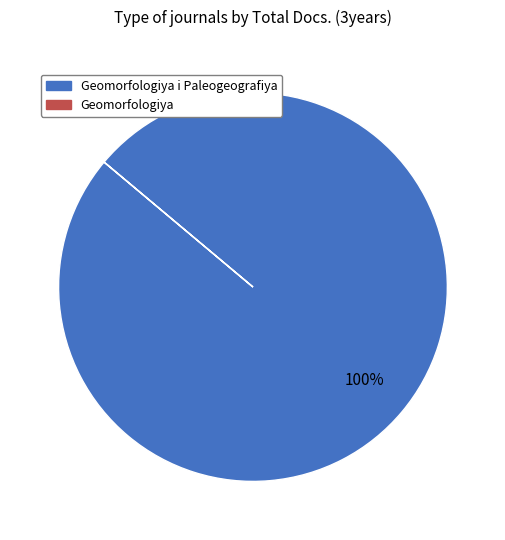

Is there any slice that represents more than half of the pie?

Yes